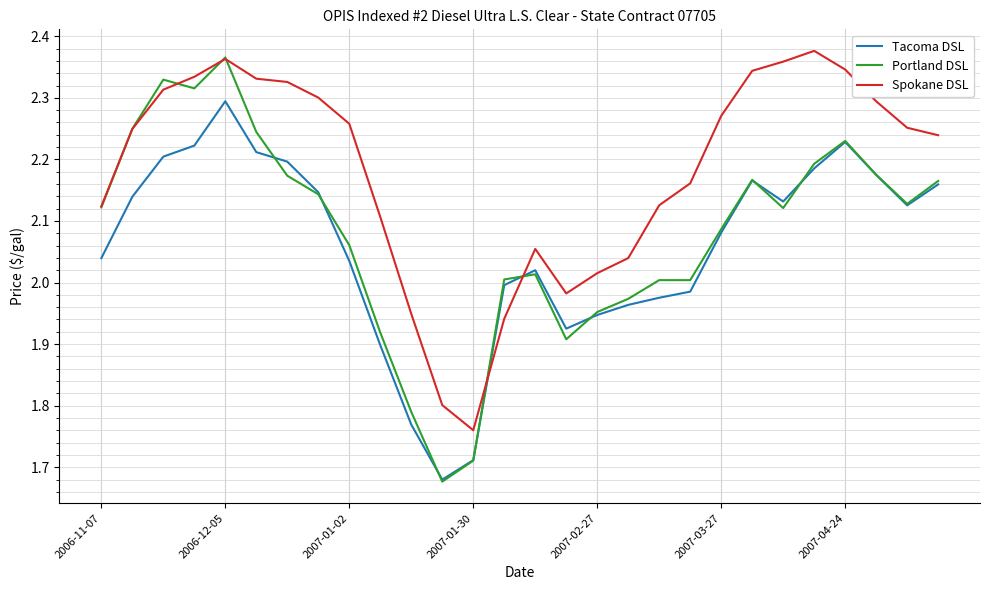

Which series has the largest range (max minus min)?

Portland DSL